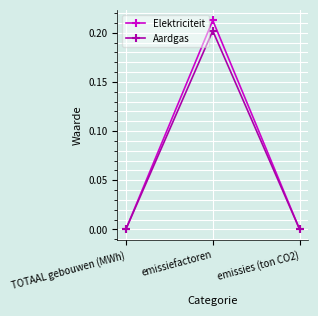

Rank the series by their maximum value, from highest to lowest.

Elektriciteit, Aardgas